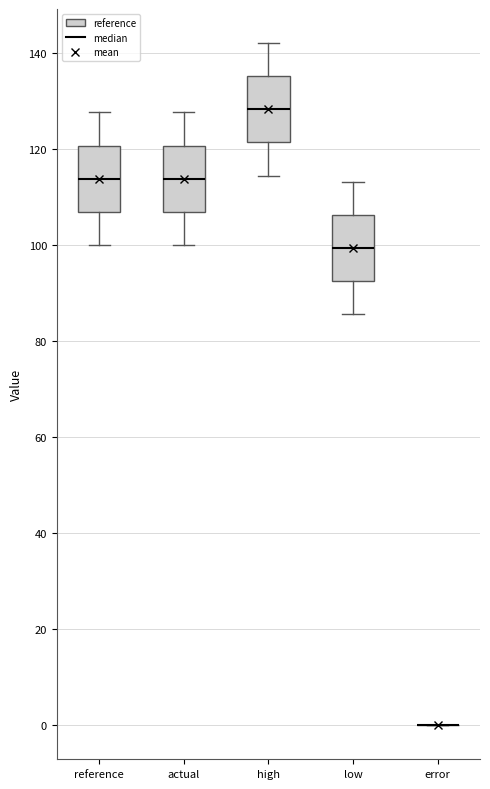

Reading left to right, transcribe this box plot: for each box, give where its median line is, the range the box spans, and where its two whiskers end, as read against the y-axis. The values are not printed on the chart, so give them approximately, as read against the axis.

reference: median 114, box 106 to 120, whiskers 100 to 128
actual: median 114, box 106 to 120, whiskers 100 to 128
high: median 128, box 122 to 136, whiskers 114 to 142
low: median 100, box 92 to 106, whiskers 86 to 114
error: box collapsed to a line at 0, whiskers 0 to 0